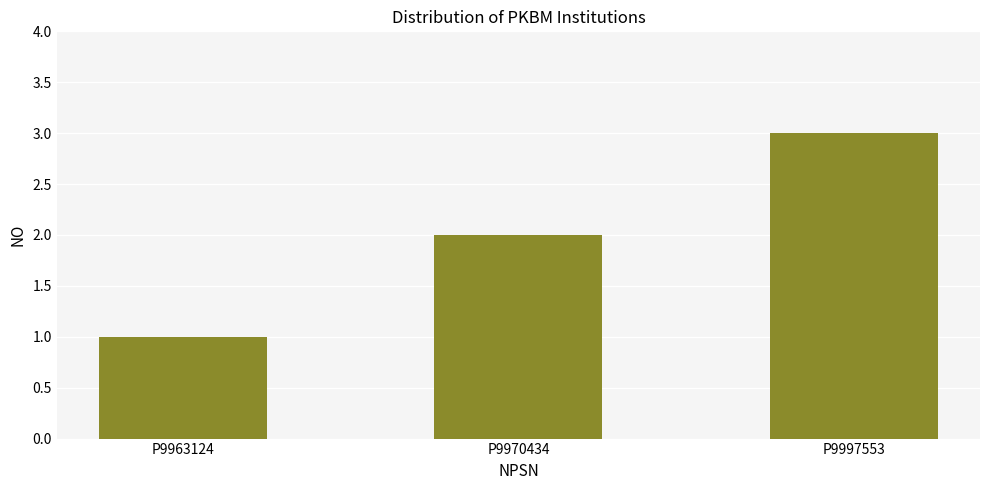

Reading left to right, extract all data points from this chart.

1	2	3